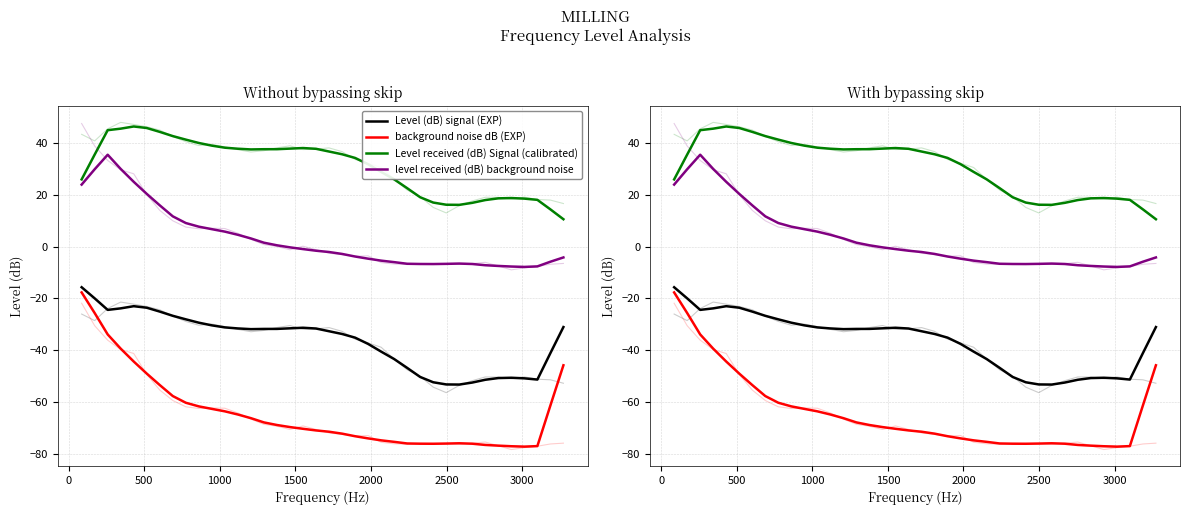

What is the label of the 31st point from the right?

3000